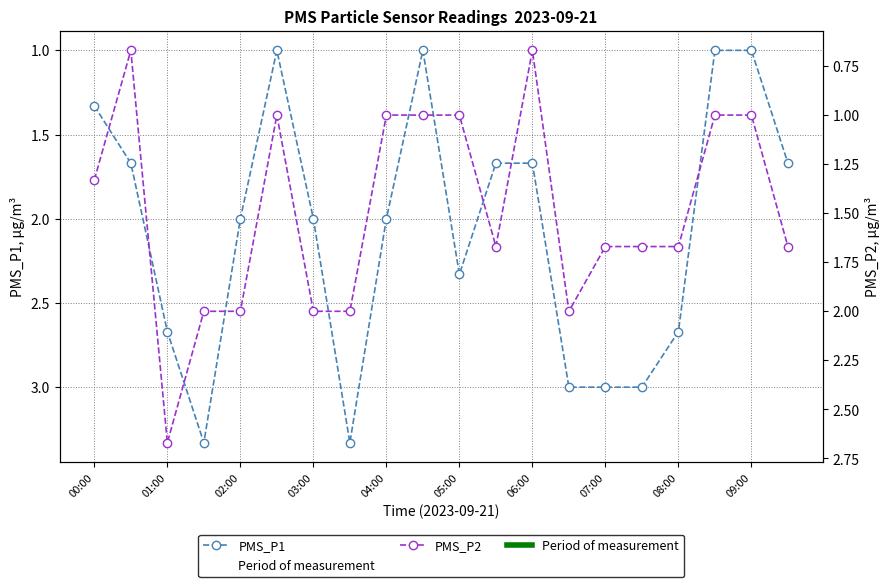

Does the chart have visible grid lines?

Yes